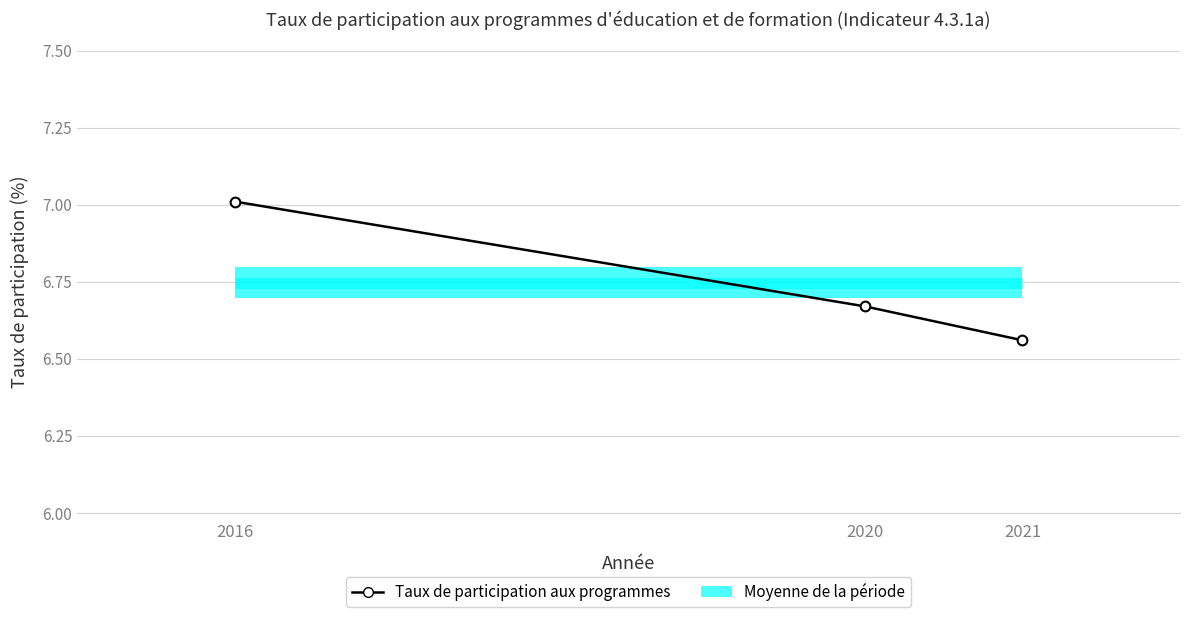

What is the difference between the second highest and minimum values?

0.1